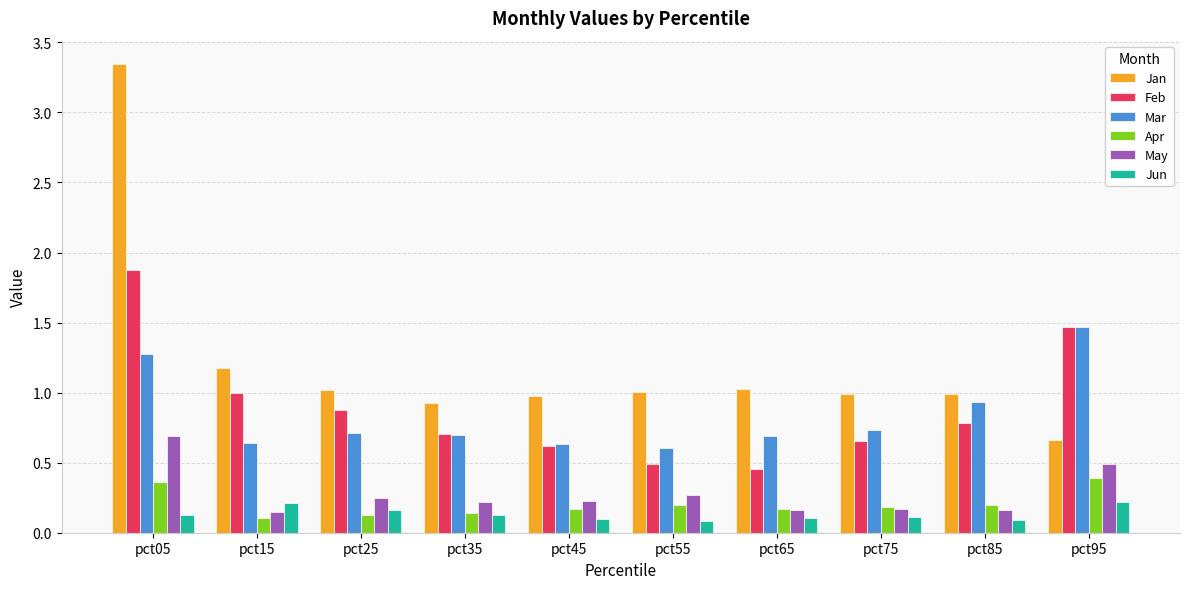

Which series has the largest range (max minus min)?

Jan